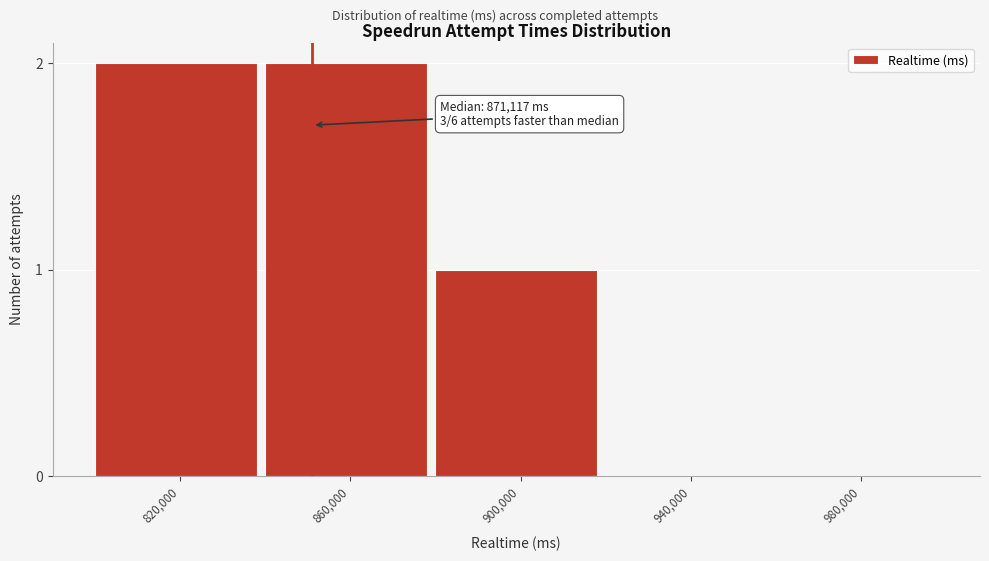

Reading left to right, transcribe all the data shown in this chart.

820,000=2	860,000=2	900,000=1	940,000=0	980,000=0